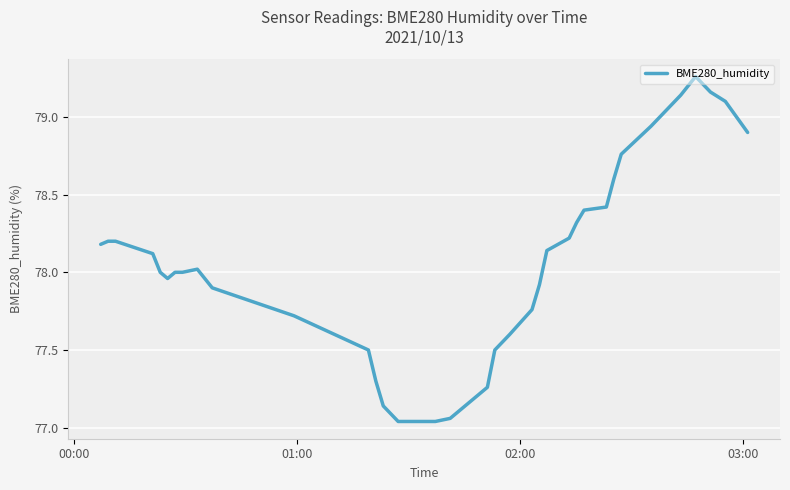

Does the chart display data point markers on the line(s)?

No